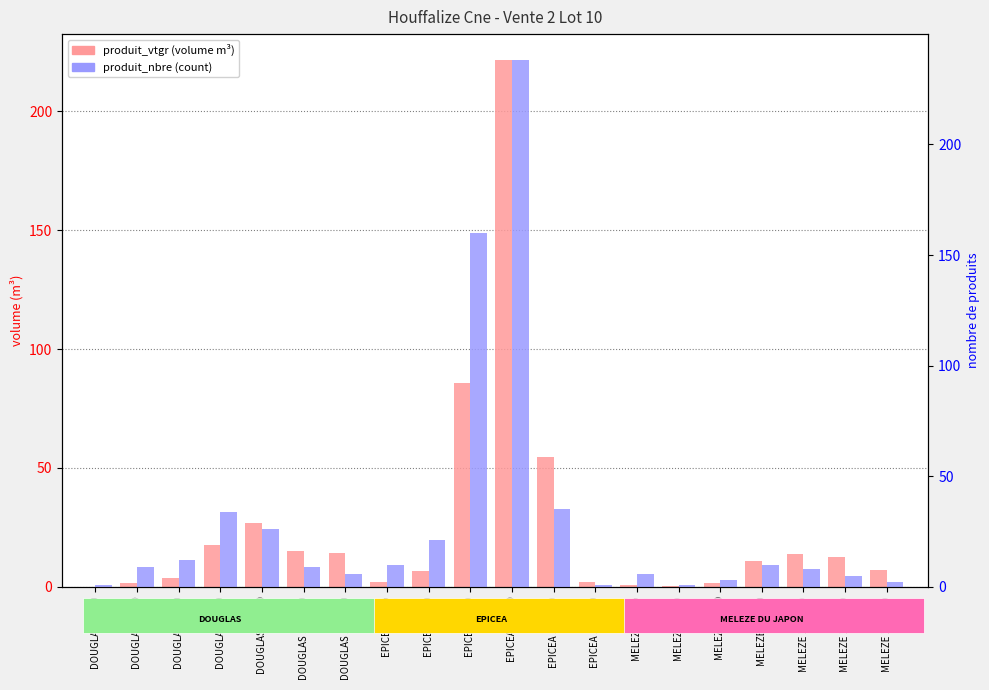

Between DOUGLAS 60/70 and DOUGLAS 70/90, which series saw the biggest shift?

produit_nbre (count)